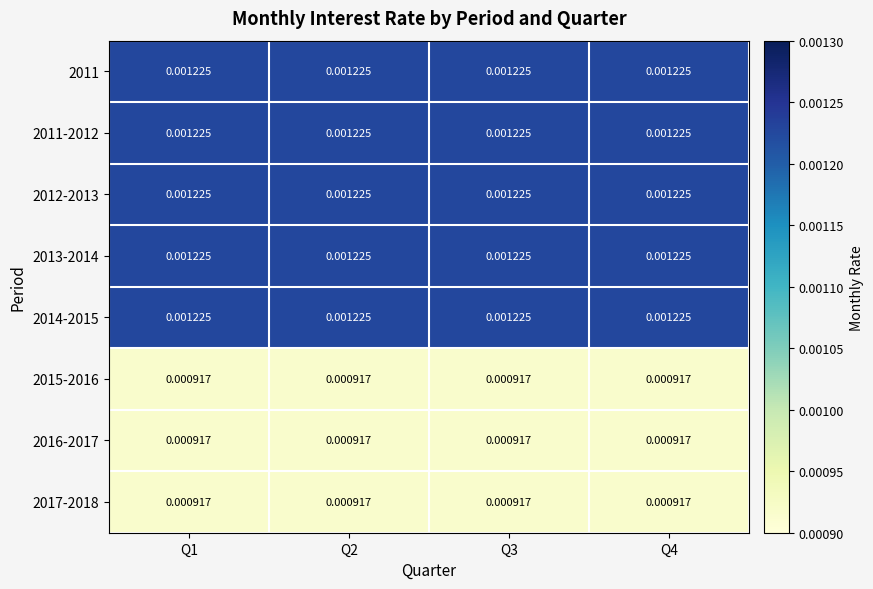

Reading left to right, transcribe all the data shown in this chart.

2011: Q1=0.0	Q2=0.0	Q3=0.0	Q4=0.0
2011-2012: Q1=0.0	Q2=0.0	Q3=0.0	Q4=0.0
2012-2013: Q1=0.0	Q2=0.0	Q3=0.0	Q4=0.0
2013-2014: Q1=0.0	Q2=0.0	Q3=0.0	Q4=0.0
2014-2015: Q1=0.0	Q2=0.0	Q3=0.0	Q4=0.0
2015-2016: Q1=0.0	Q2=0.0	Q3=0.0	Q4=0.0
2016-2017: Q1=0.0	Q2=0.0	Q3=0.0	Q4=0.0
2017-2018: Q1=0.0	Q2=0.0	Q3=0.0	Q4=0.0